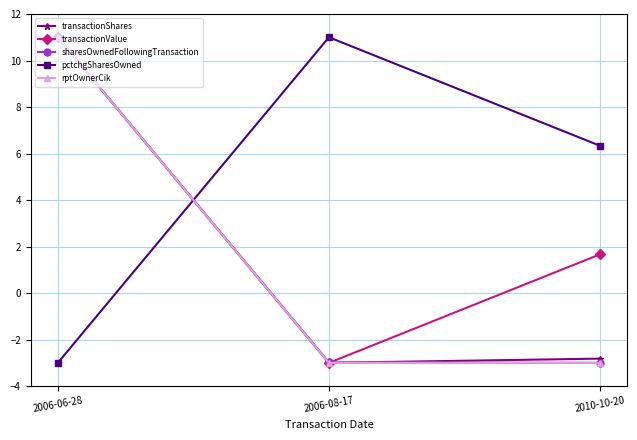

What is the spread (max minus min) of values at 2006-08-17?

14.0